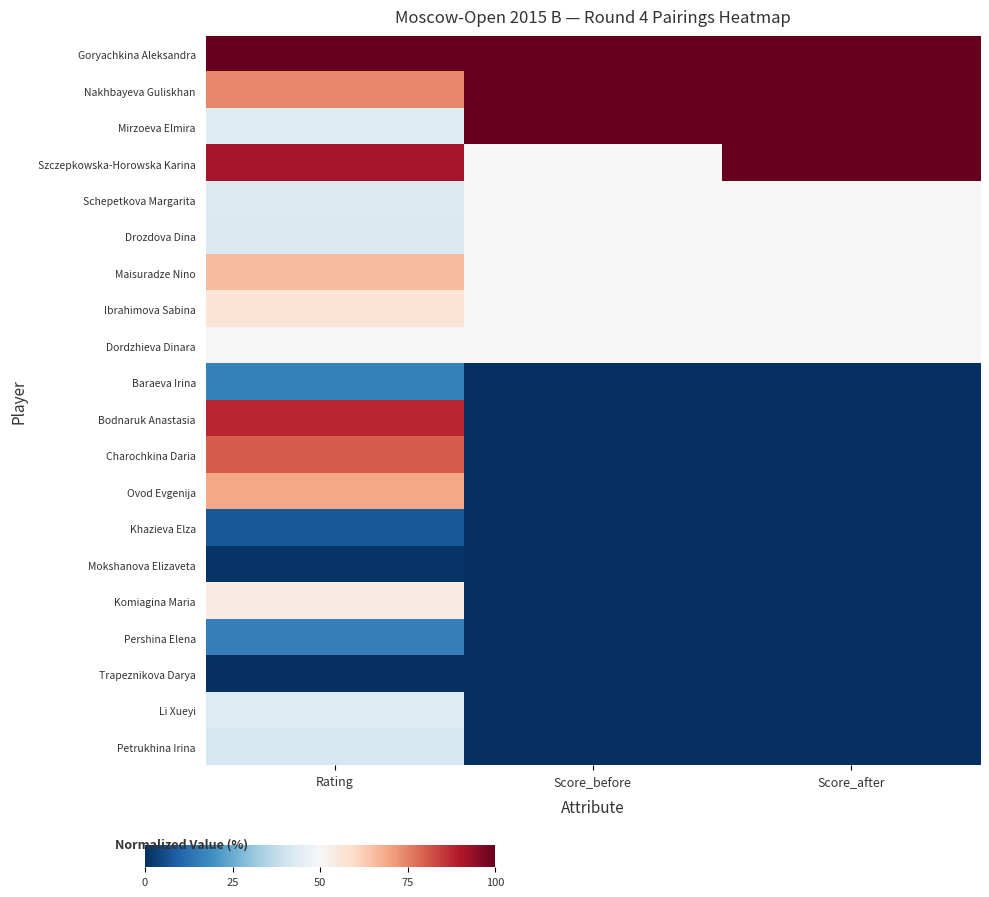

Which series has the largest range (max minus min)?

Bodnaruk Anastasia